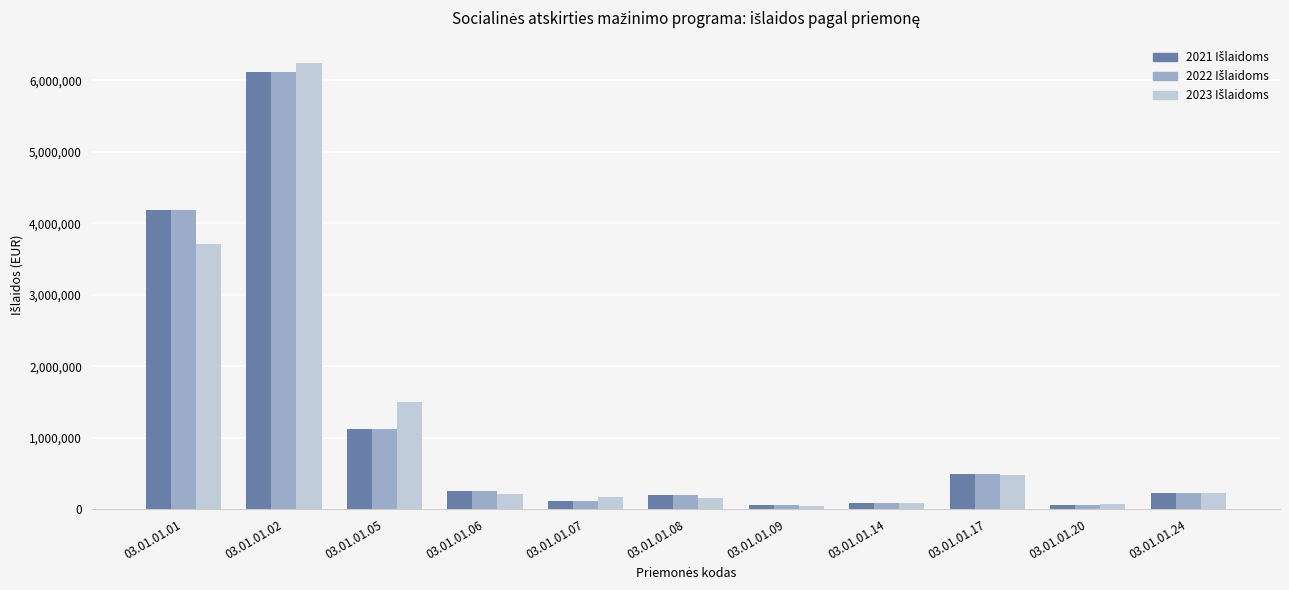

At which category is the sum across all series the highest?

03.01.01.02